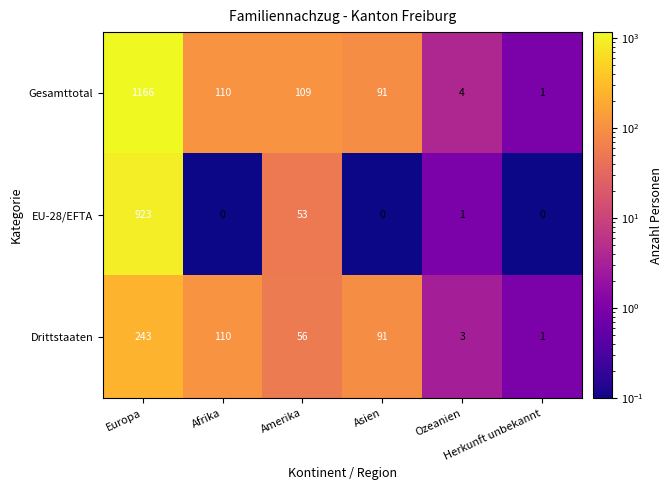

What is the sum of all Gesamttotal values?

1481